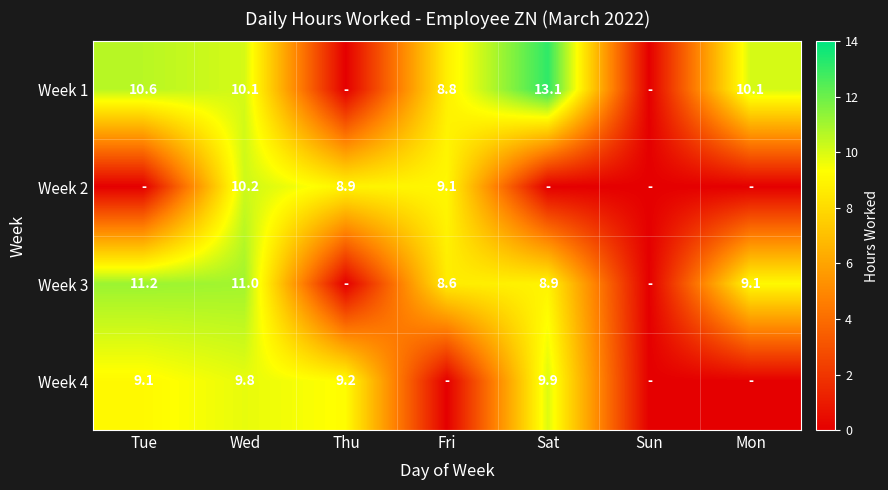

What is the sum of the Week 1 values at Sat and Fri?

21.9